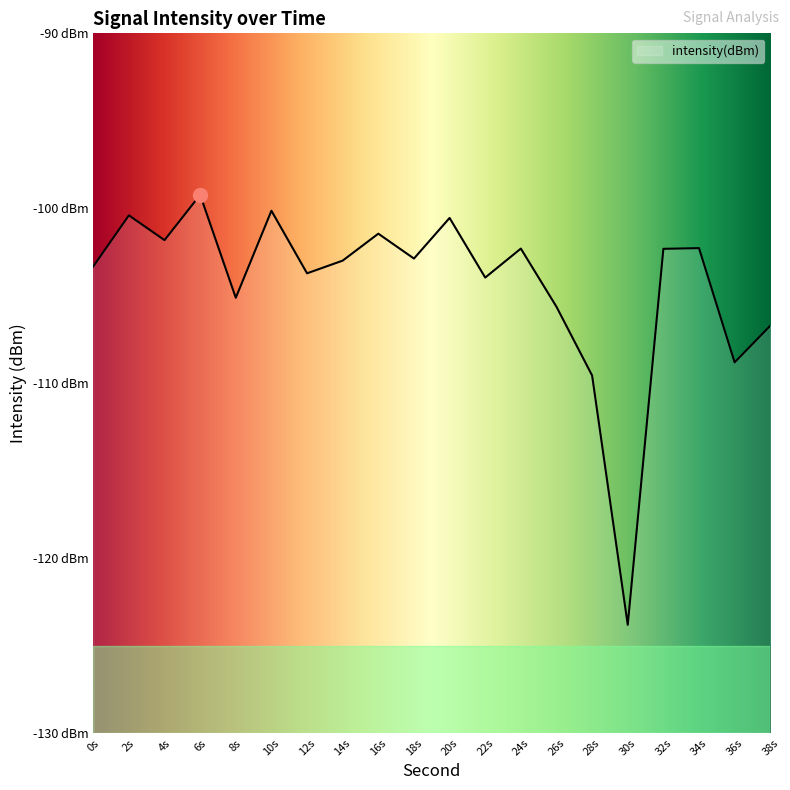

How many lines are shown in the chart?

1